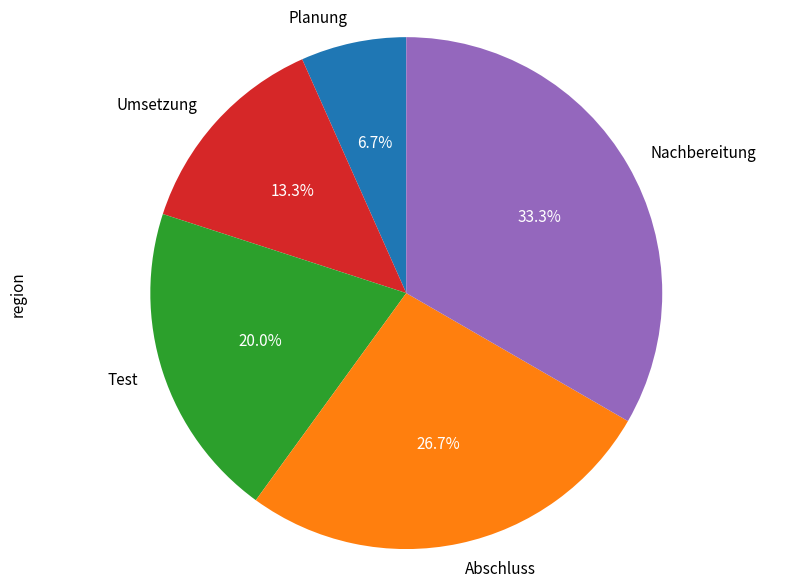

Is there a majority slice in this chart?

No